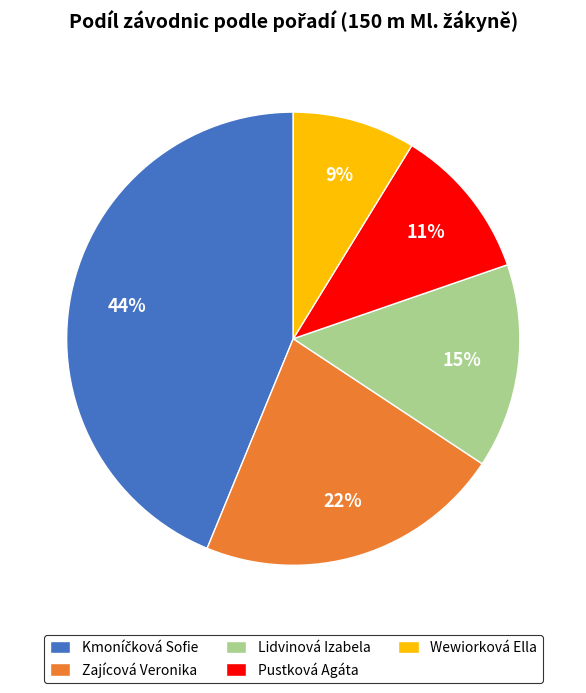

Is there any slice that represents more than half of the pie?

No